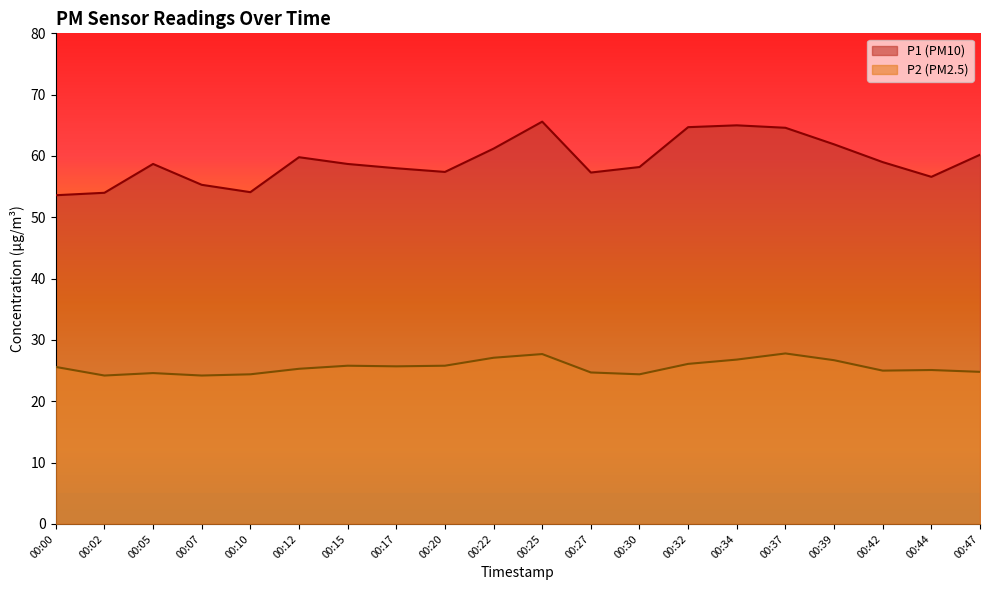

List the labels in order of P1 value, smallest first.

00:00, 00:02, 00:10, 00:07, 00:44, 00:27, 00:20, 00:17, 00:30, 00:05, 00:15, 00:42, 00:12, 00:47, 00:22, 00:39, 00:37, 00:32, 00:34, 00:25